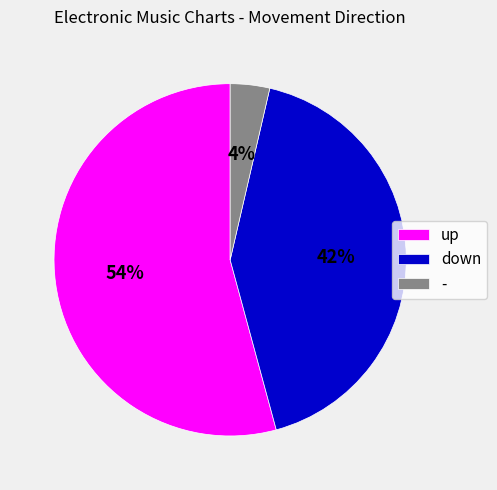

What is the smallest slice in the pie chart?

-